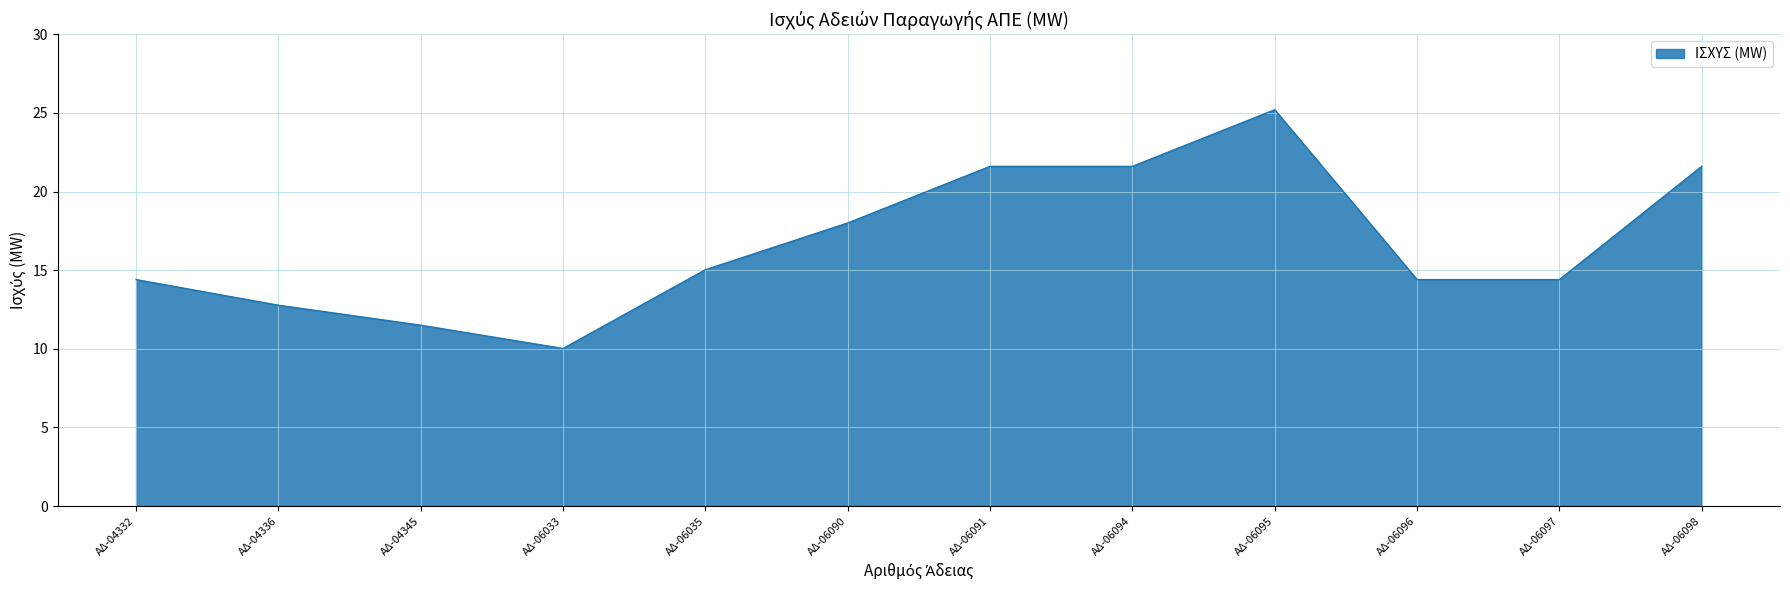

Read the value at ΑΔ-06097.

14.4